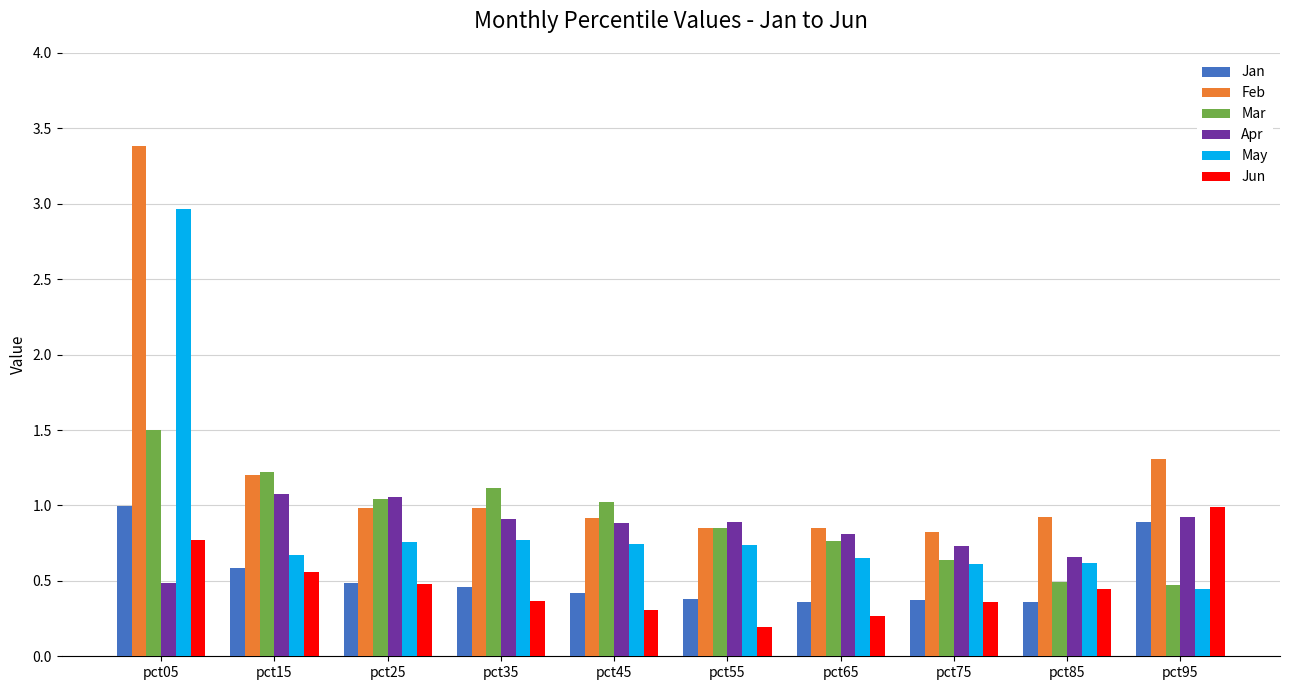

What is the sum of all Mar values?

9.1